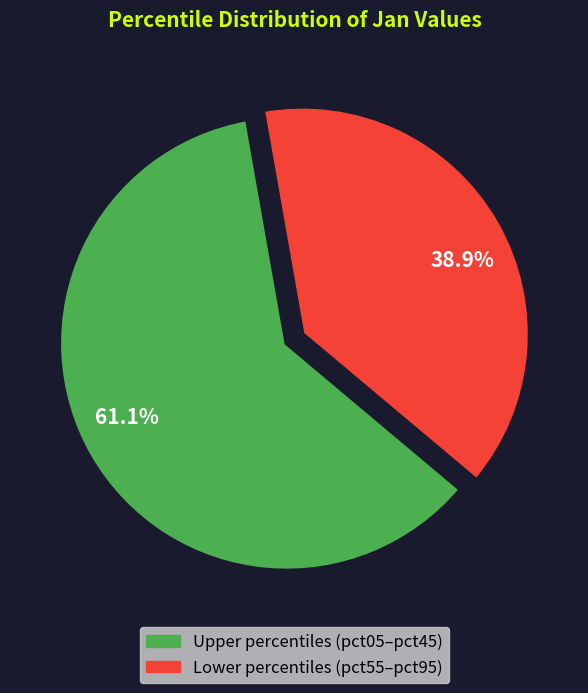

Approximately how many times larger is the value at Upper percentiles (pct05–pct45) compared to Lower percentiles (pct55–pct95)?

1.6